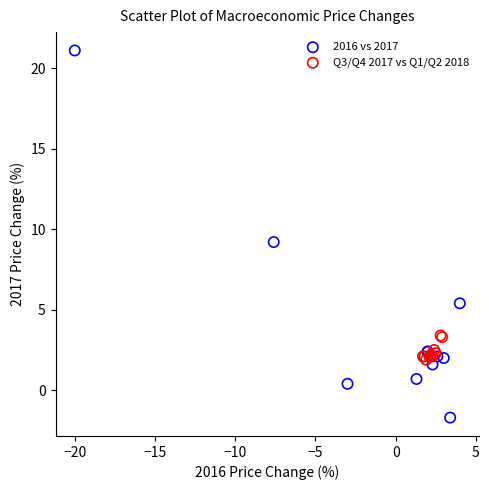

Which series reaches the maximum Y coordinate?

2016 vs 2017